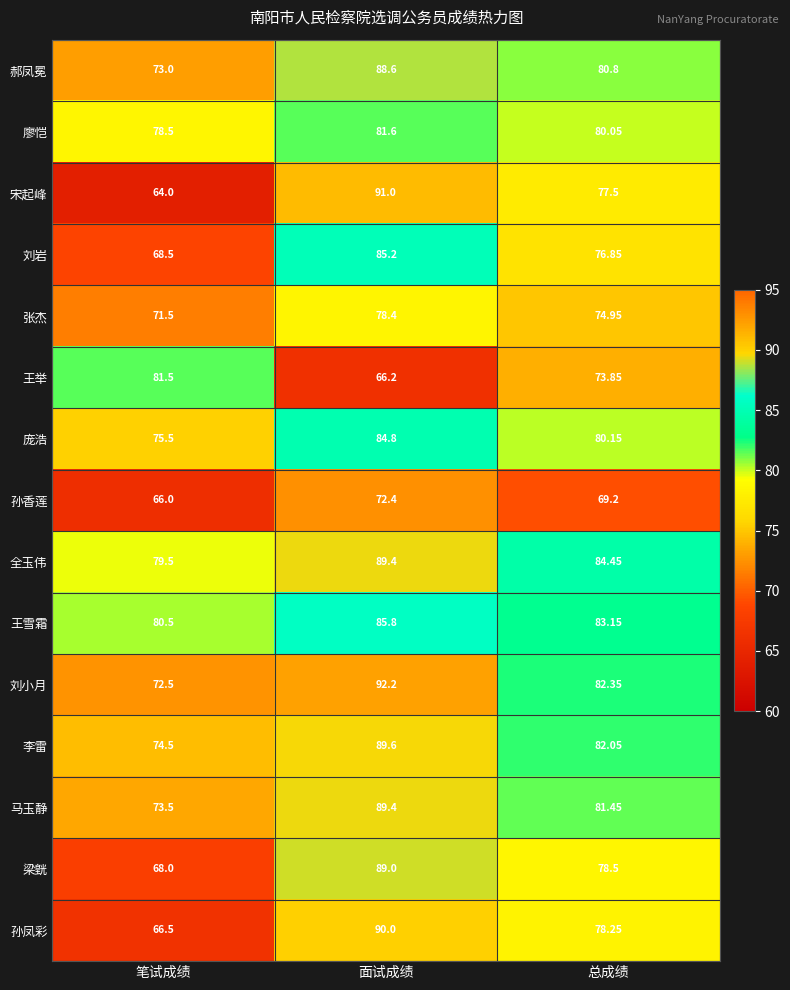

Count the number of categories in the chart.

3